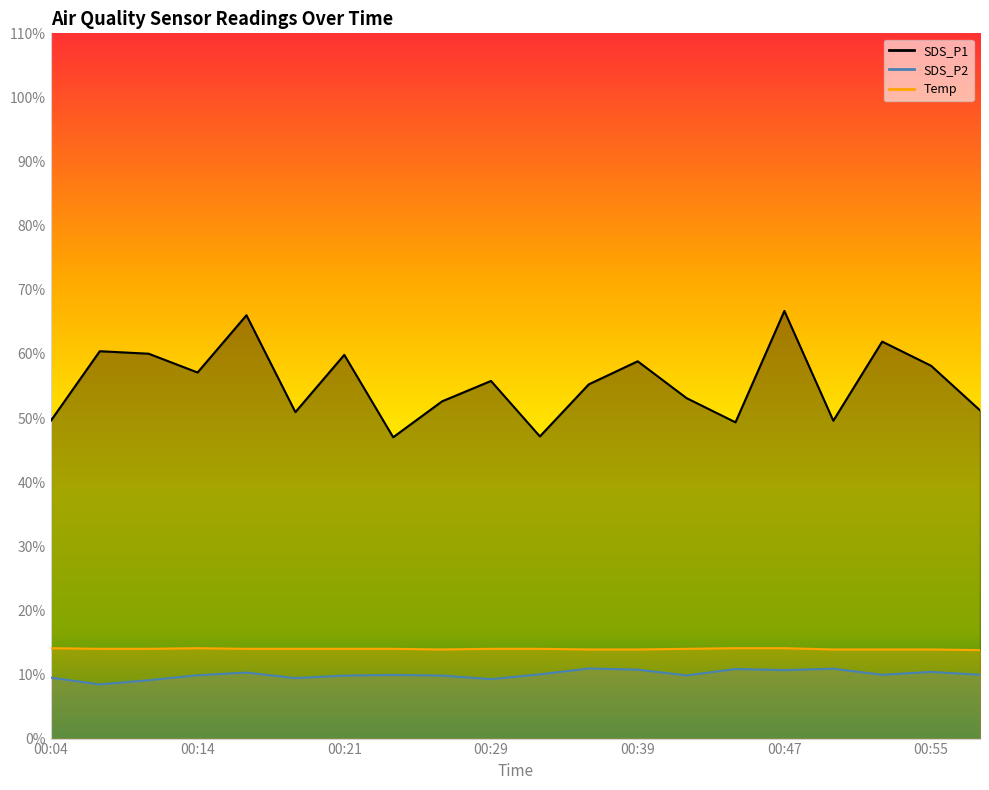

What is the difference between the highest and lowest values at 00:55?

47.8